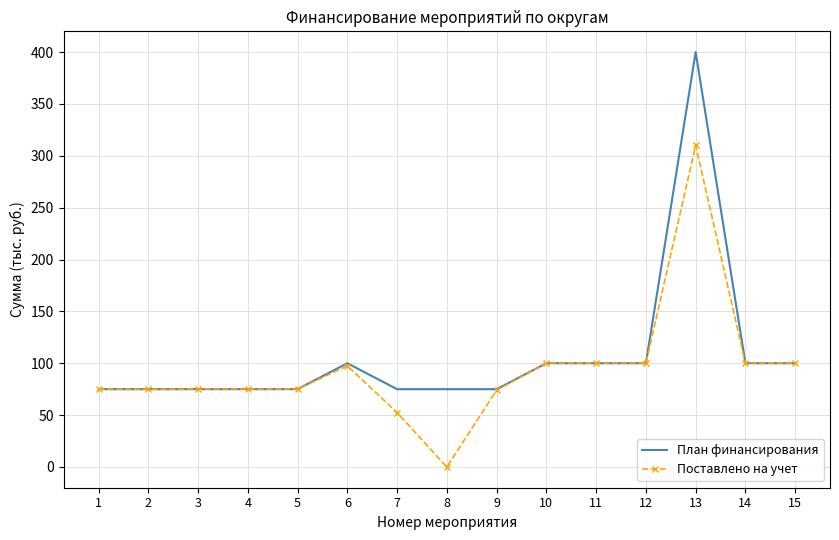

At which category does the chart reach its peak across all series?

13